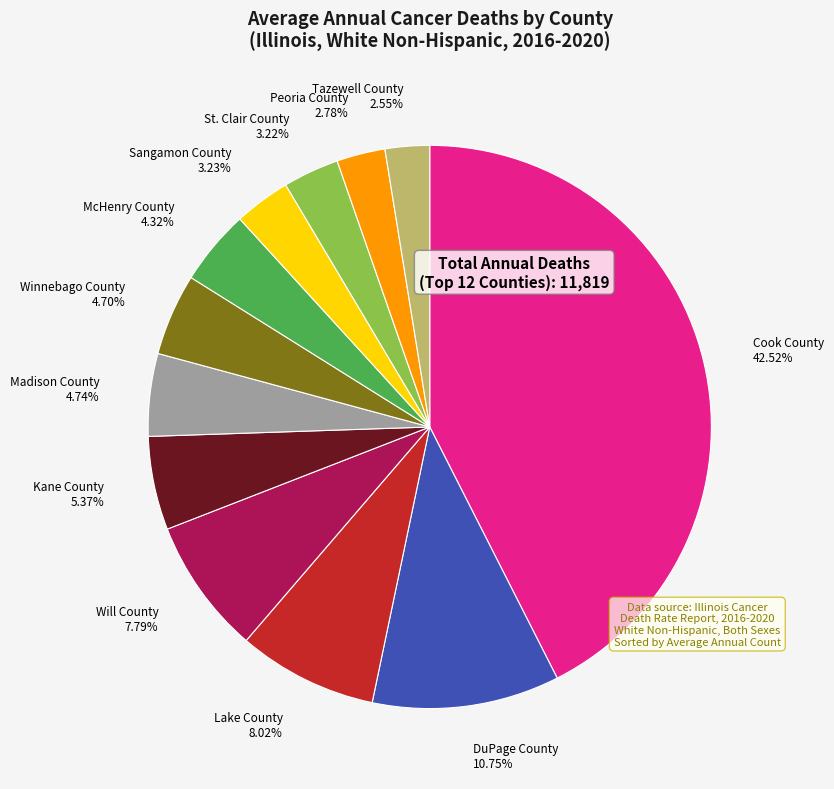

Count the number of slices in the pie.

12